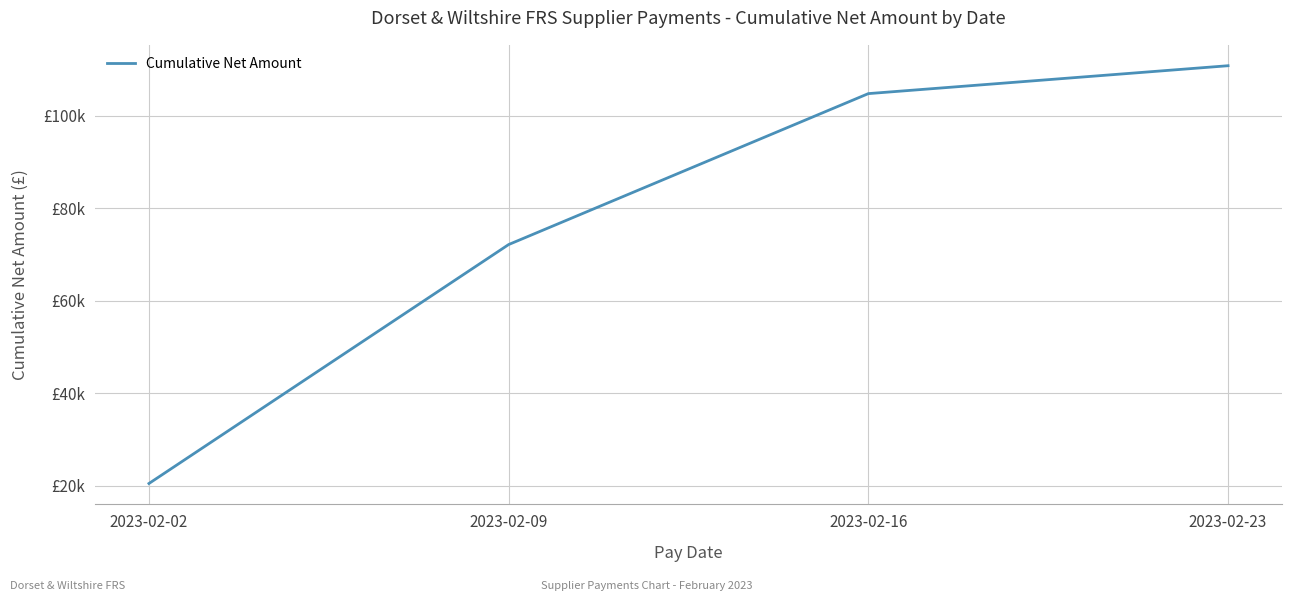

What is the difference between the second highest and second lowest values?

32633.3